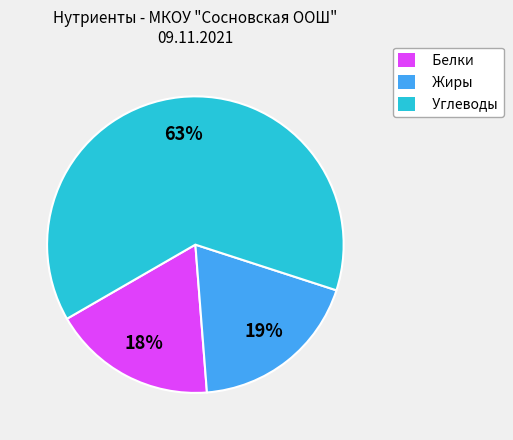

Count the number of slices in the pie.

3